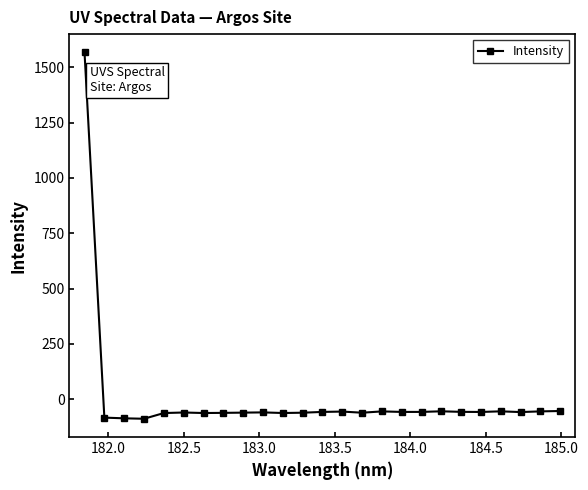

What is the average value?

3.4